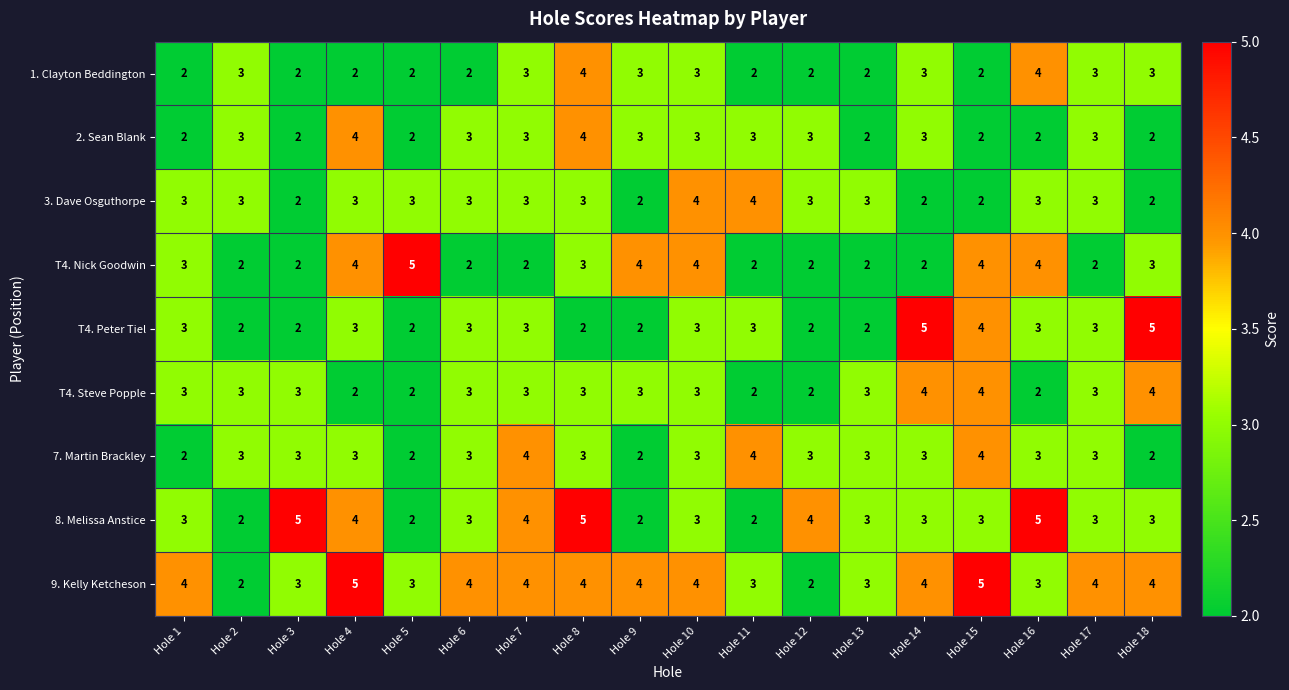

True or false: T4. Peter Tiel has a value of 2 at Hole 5.

True